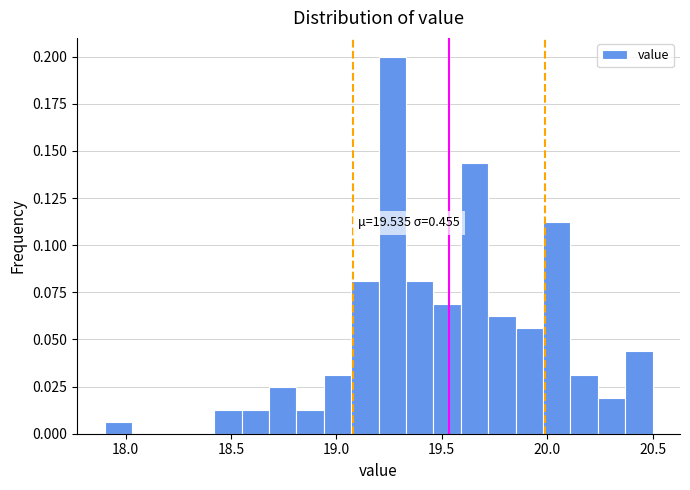

Around what value on the x-axis is the tallest bar? Give the approximate position of its centre, as read against the axis.

19.25